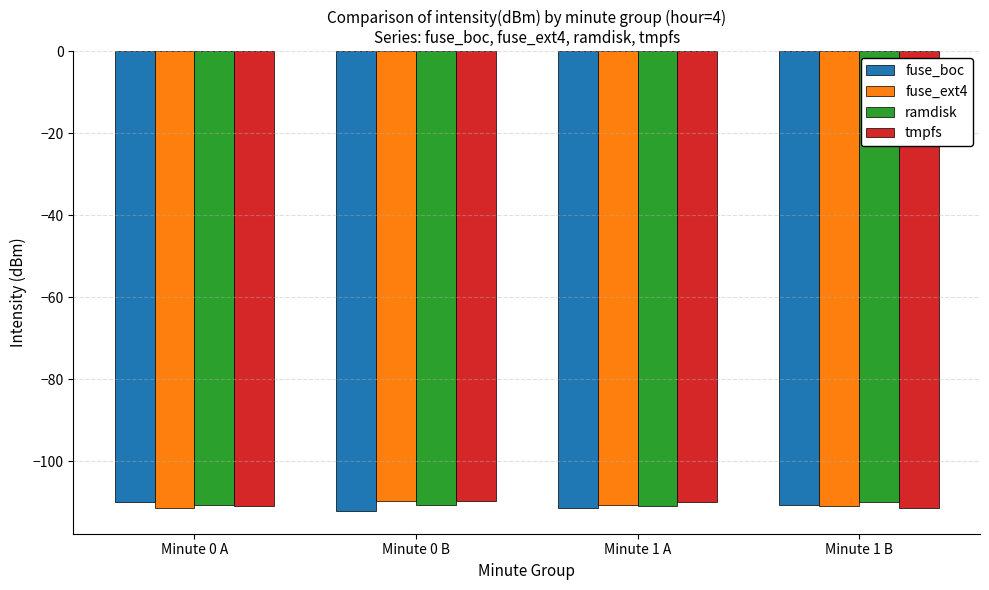

What is the total value across all series at Minute 1 B?

-443.0